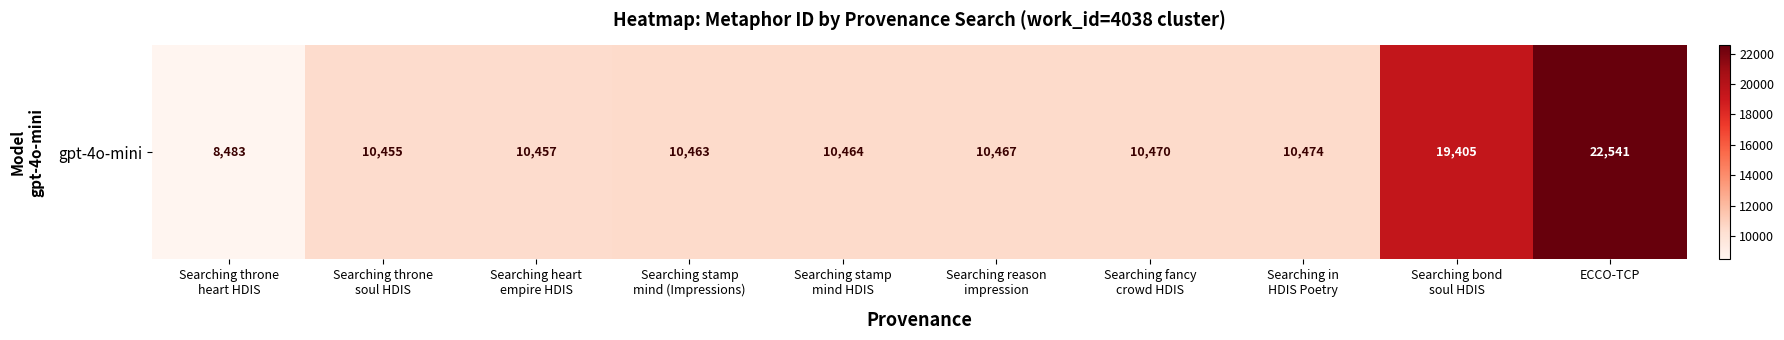

At which category does the chart reach its peak across all series?

ECCO-TCP